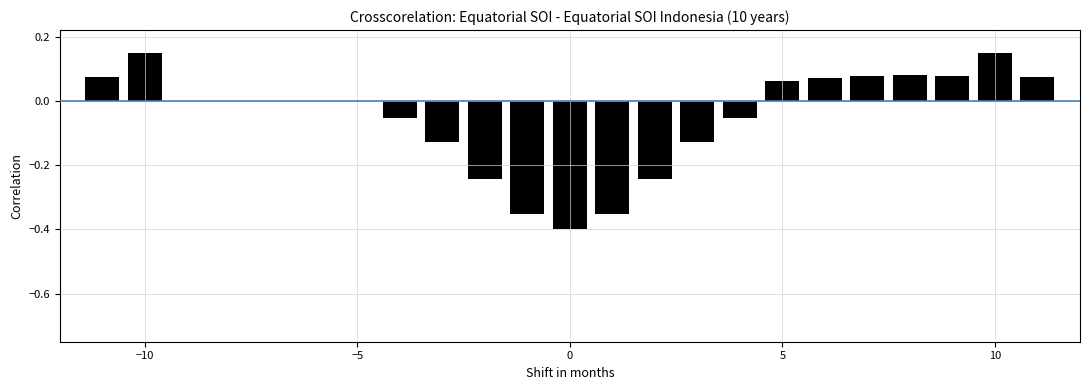

What is the sum of all values?

-1.1